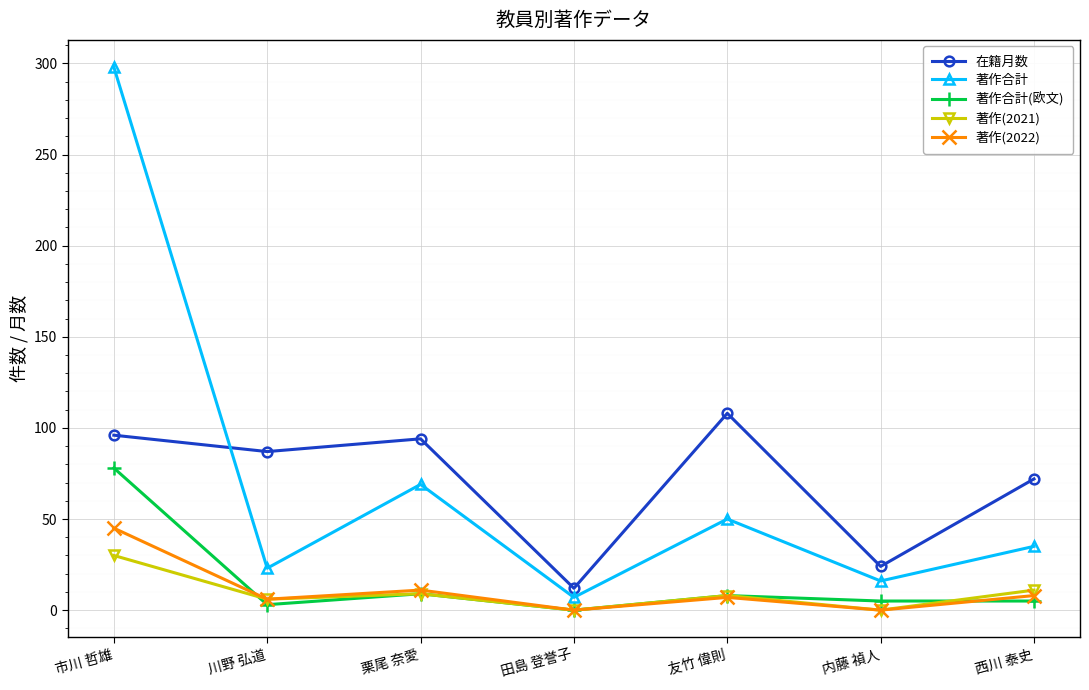

True or false: 著作合計(欧文) and 著作(2022) intersect in this chart.

True